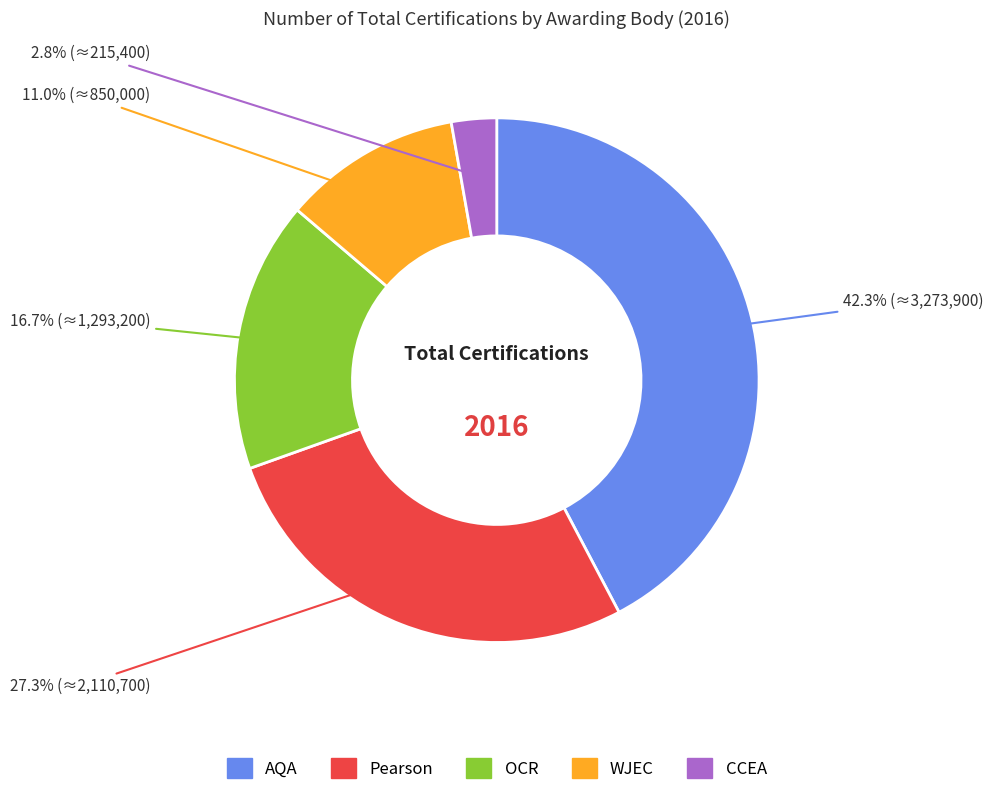

To the nearest percent, what portion does AQA represent?

42%